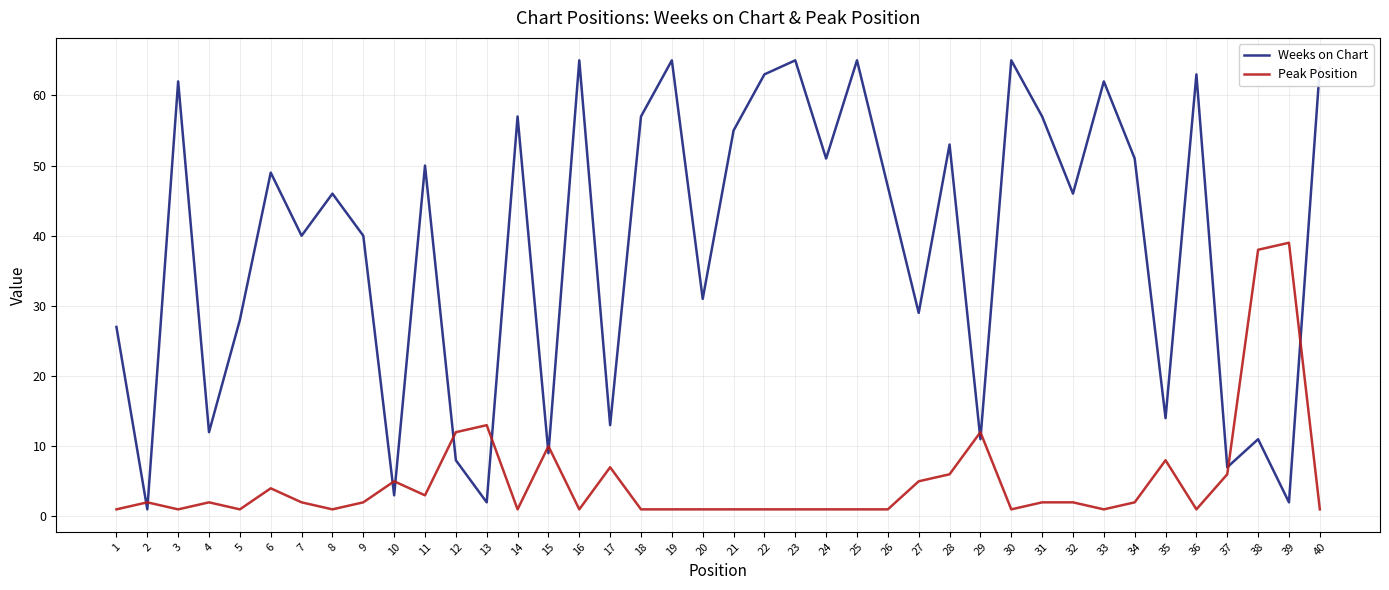

True or false: Weeks on Chart has a value of 65 at 30.

True